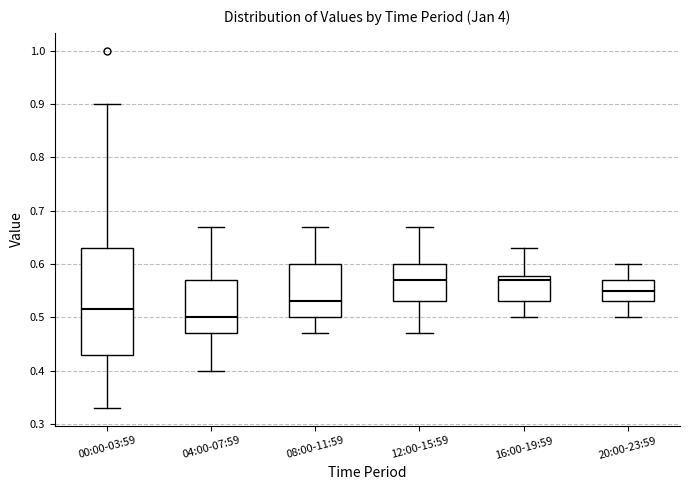

Comparing the boxes themselves (not the whiskers), which one is the tallest?

00:00-03:59